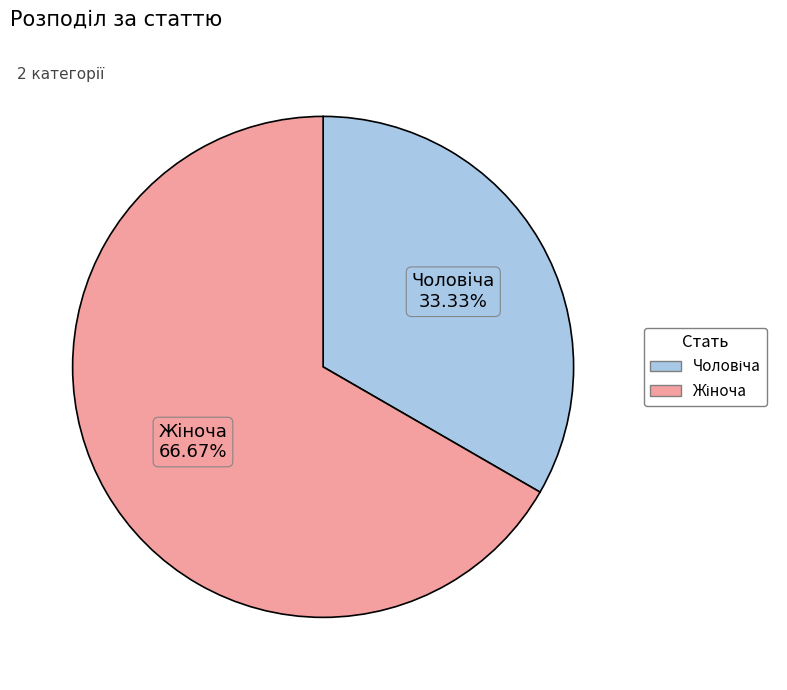

Is there any slice that represents more than half of the pie?

Yes